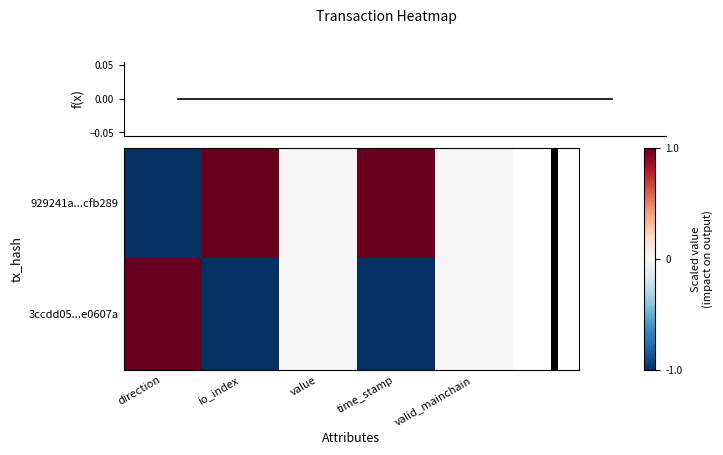

The value of 929241a...cfb289 at direction is -2. True or false?

False